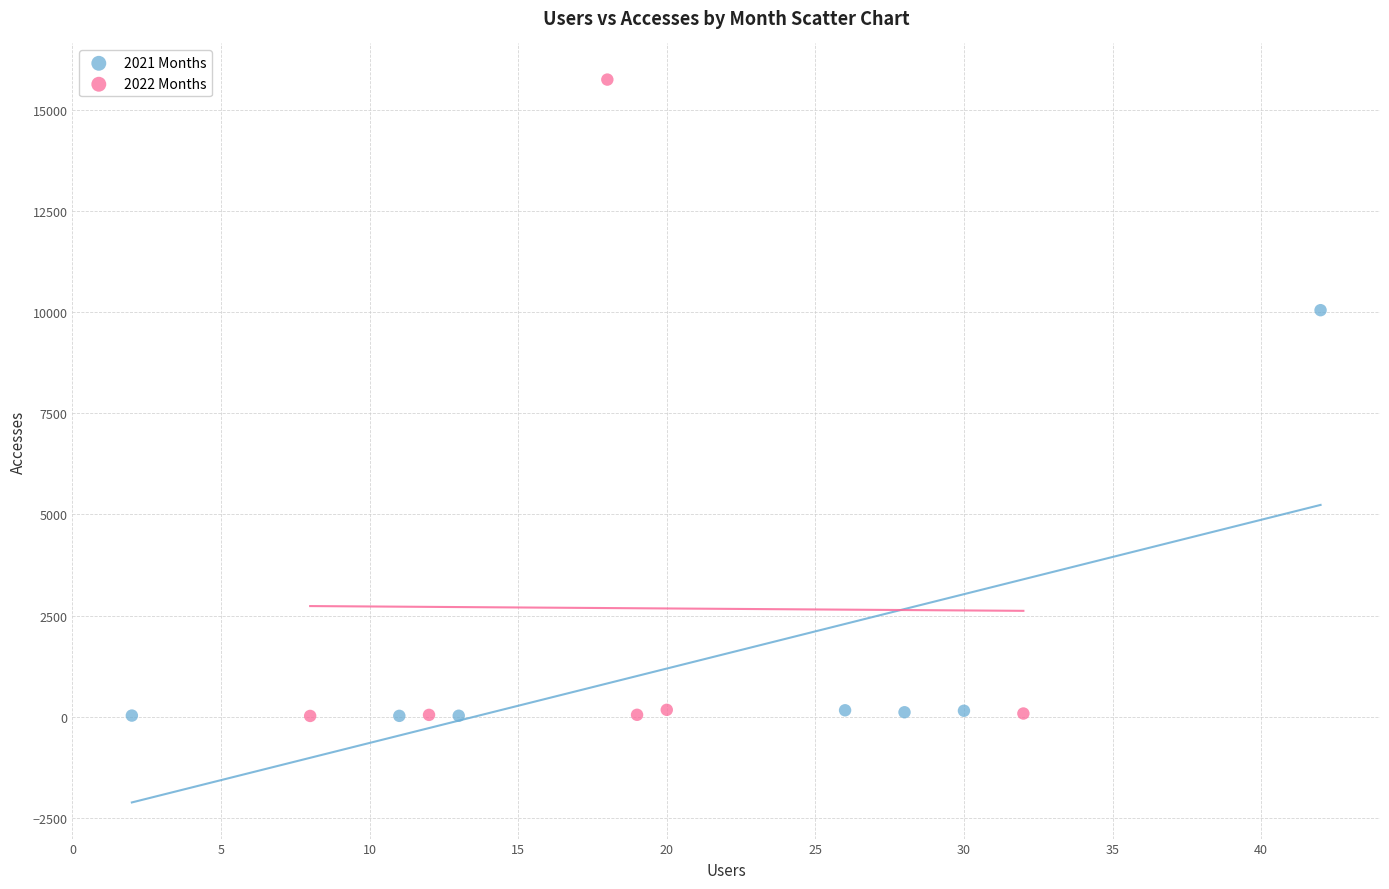

Which series has the widest spread of Y values?

2022 Months